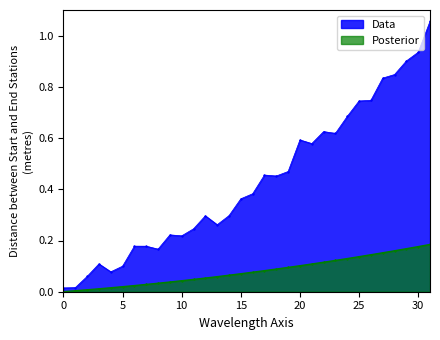

True or false: x_vals has a value of 0.3 at 20.

False